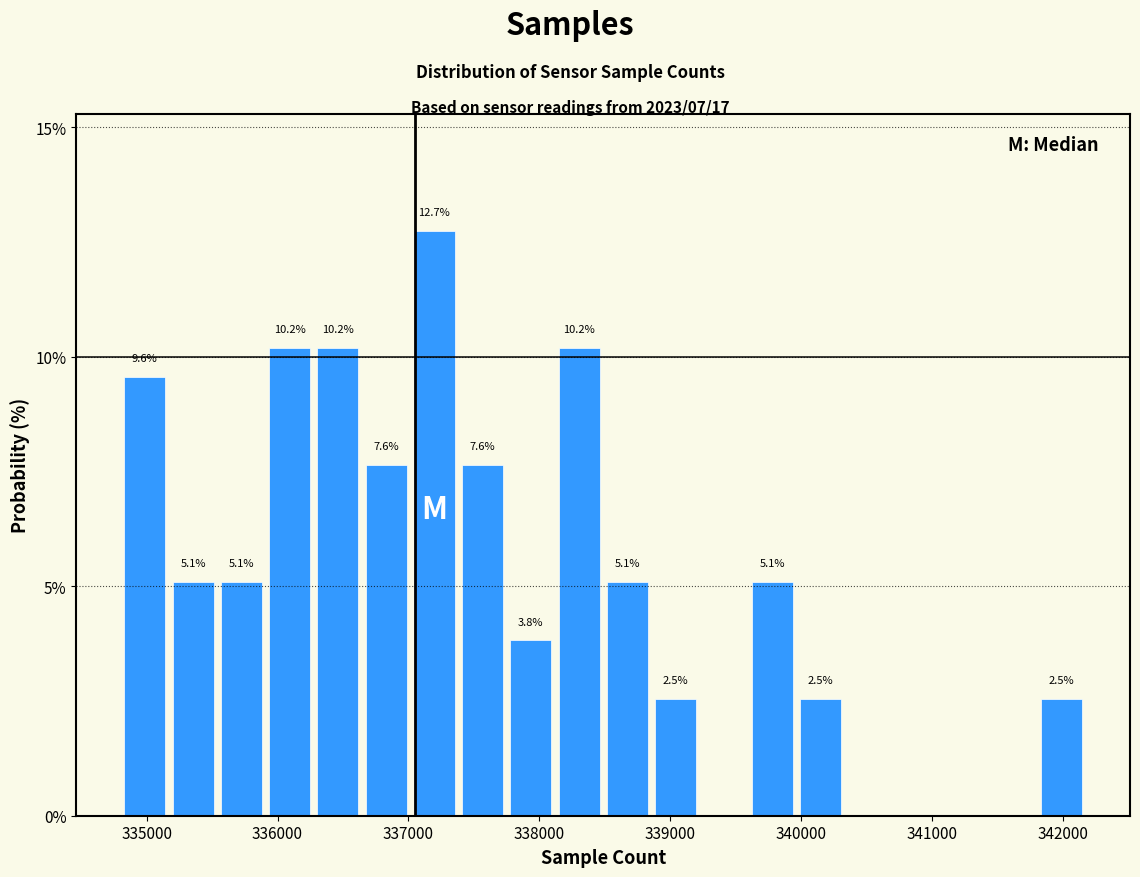

Read against the x-axis, roughly where is the centre of the tallest bar?

337200